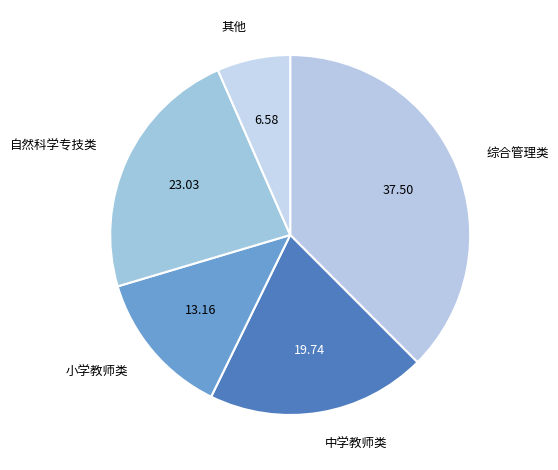

How many slices are in this pie chart?

5